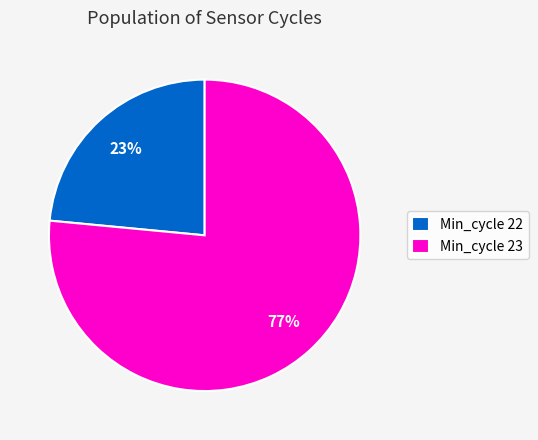

Rank the categories by value from lowest to highest.

Min_cycle 22, Min_cycle 23